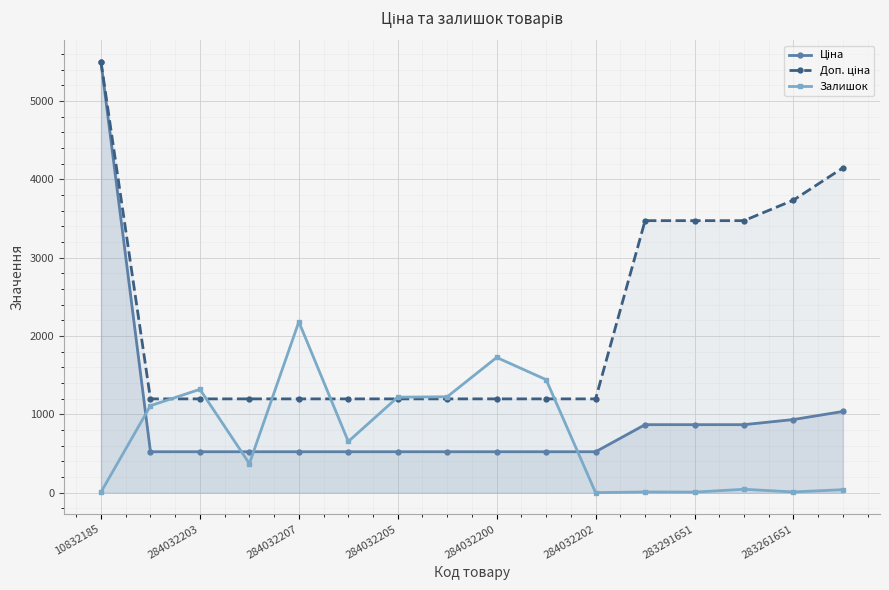

In Залишок, how many points are lower than both neighbors (excluding endpoints)?

5